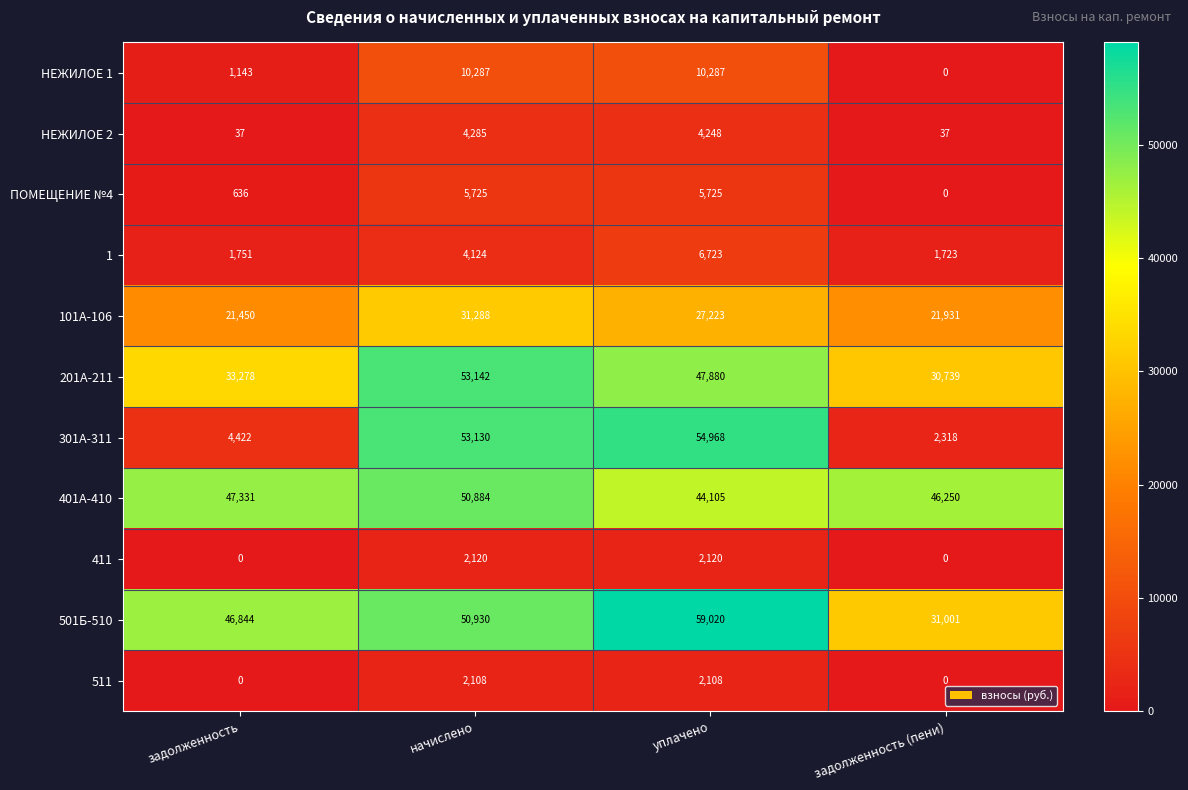

What is the difference between the second highest and second lowest values in the ПОМЕЩЕНИЕ №4 series?

5089